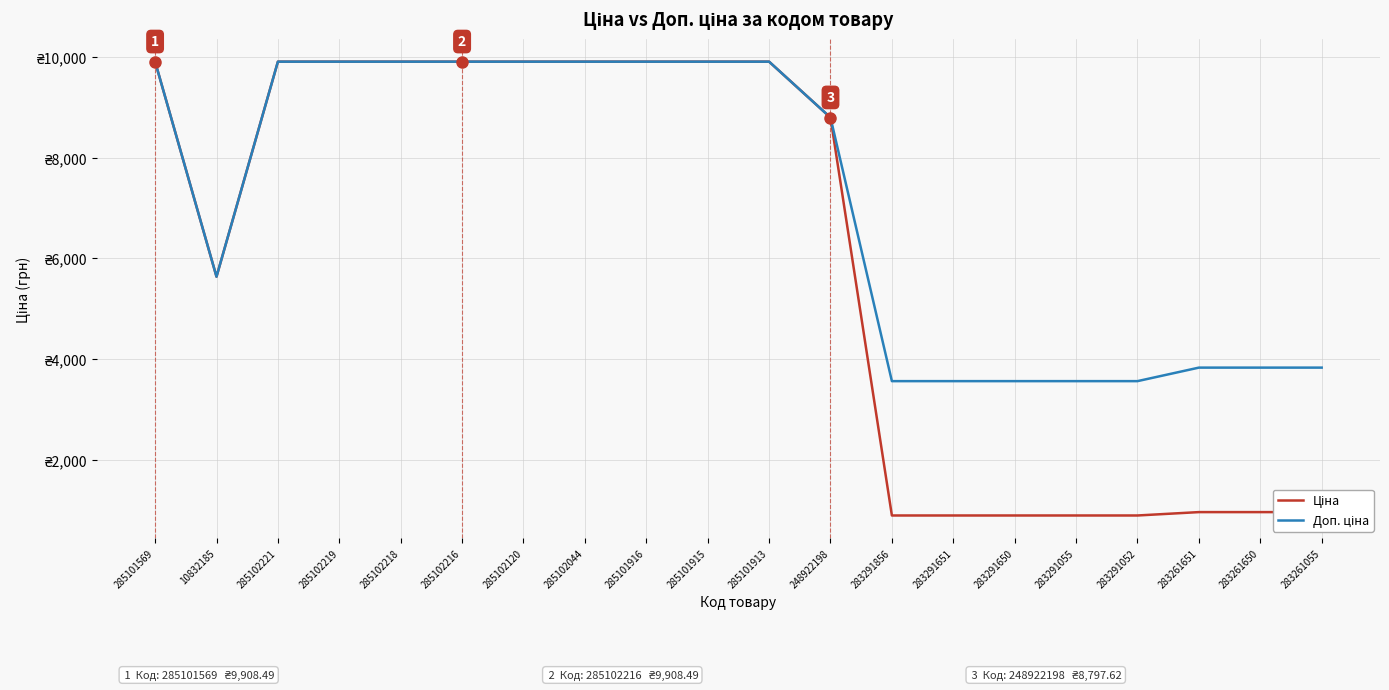

At how many categories does at least one series exceed 1277?

20